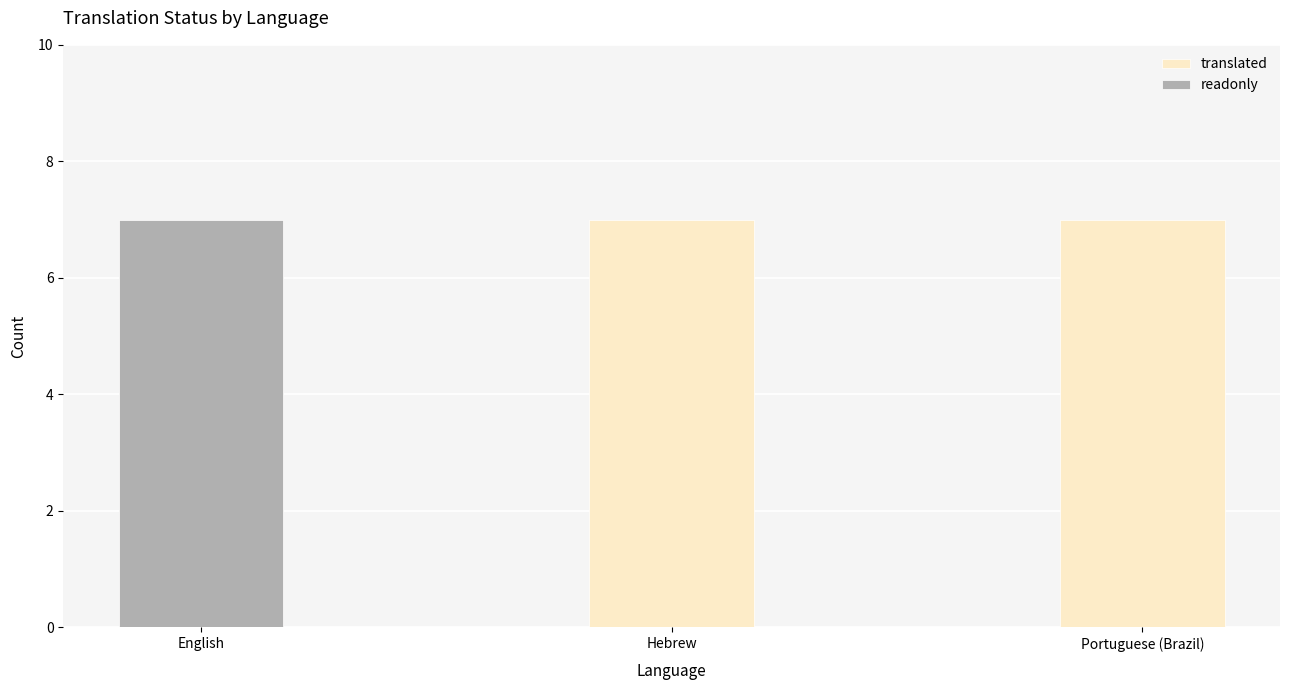

Which category has the highest value across all series?

English